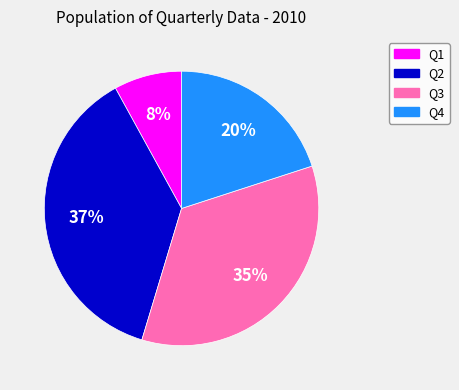

Which has a higher value, Q2 or Q3?

Q2